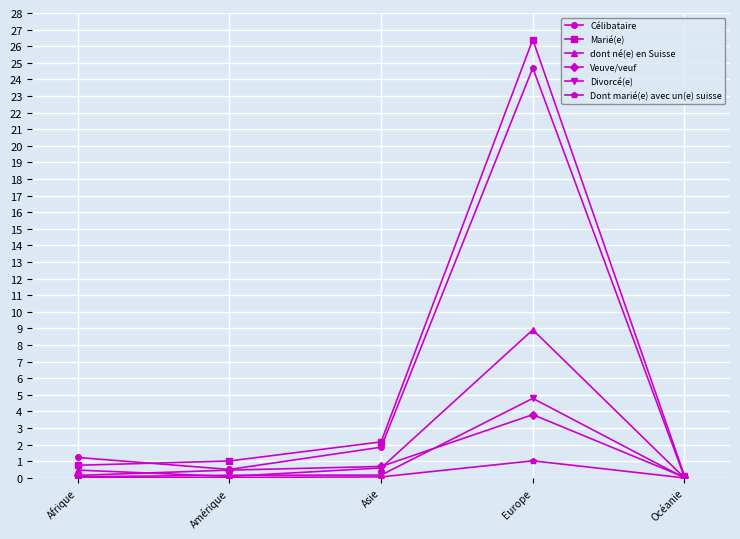

Which series has the largest total across all categories?

Marié(e)